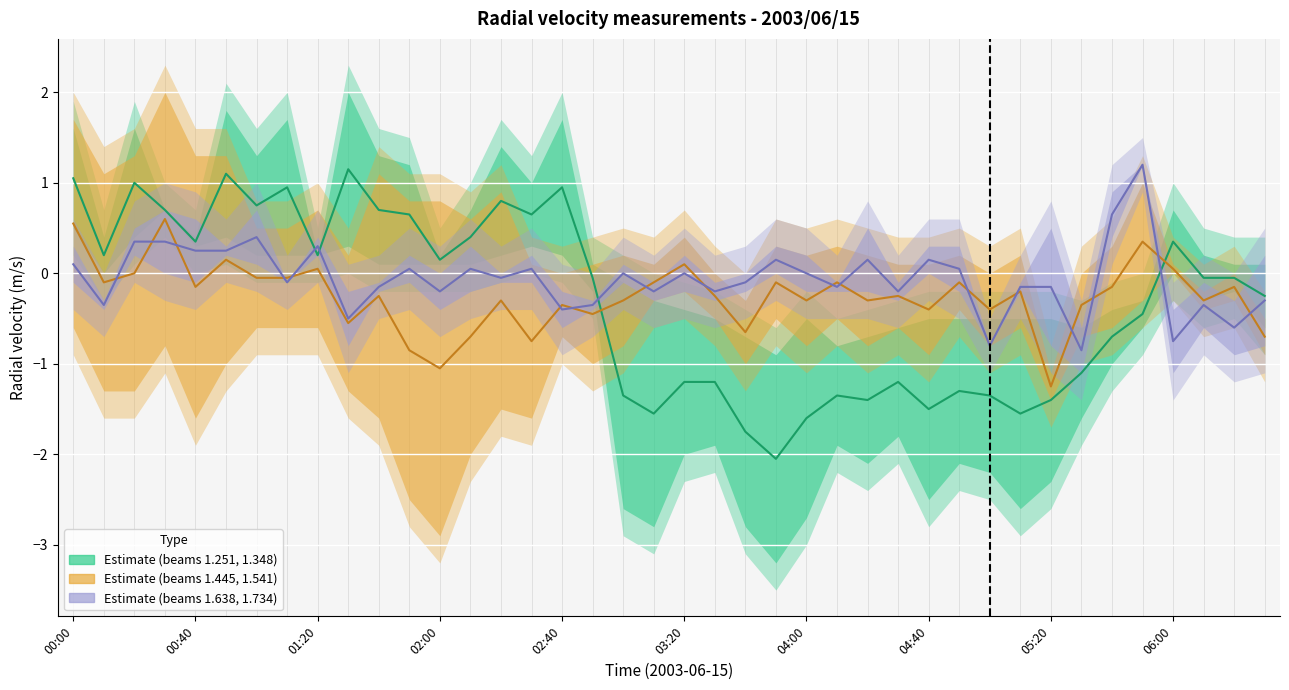

Reading right to left, extract all data points from this chart.

Estimate (1.251–1.348): -0.2	-0.1	-0.0	0.3	-0.4	-0.7	-1.1	-1.4	-1.6	-1.4	-1.3	-1.5	-1.2	-1.4	-1.4	-1.6	-2.1	-1.8	-1.2	-1.2	-1.5	-1.4	-0.1	0.9	0.7	0.8	0.4	0.2	0.7	0.7	1.1	0.2	0.9	0.8	1.1	0.3	0.7	1.0	0.2	1.1
Estimate (1.445–1.541): -0.7	-0.1	-0.3	0.1	0.3	-0.1	-0.3	-1.2	-0.2	-0.4	-0.1	-0.4	-0.2	-0.3	-0.1	-0.3	-0.1	-0.7	-0.2	0.1	-0.1	-0.3	-0.5	-0.3	-0.8	-0.3	-0.7	-1.0	-0.8	-0.2	-0.6	0.0	-0.0	-0.0	0.2	-0.2	0.6	0.0	-0.1	0.6
Estimate (1.638–1.734): -0.3	-0.6	-0.3	-0.8	1.2	0.7	-0.9	-0.2	-0.2	-0.8	0.0	0.1	-0.2	0.1	-0.2	0.0	0.1	-0.1	-0.2	0.0	-0.2	0.0	-0.3	-0.4	0.1	-0.1	0.0	-0.2	0.1	-0.2	-0.5	0.3	-0.1	0.4	0.2	0.2	0.3	0.3	-0.3	0.1